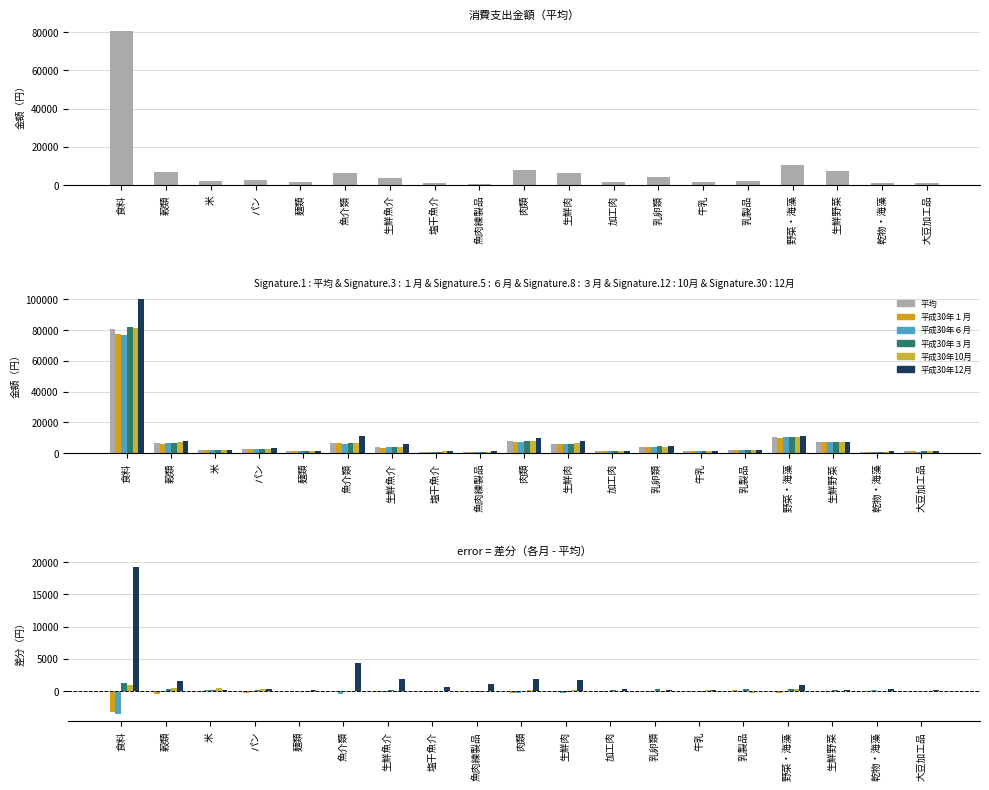

What is the value of the 平成30年１月 bar at the 13th from the left?

-21